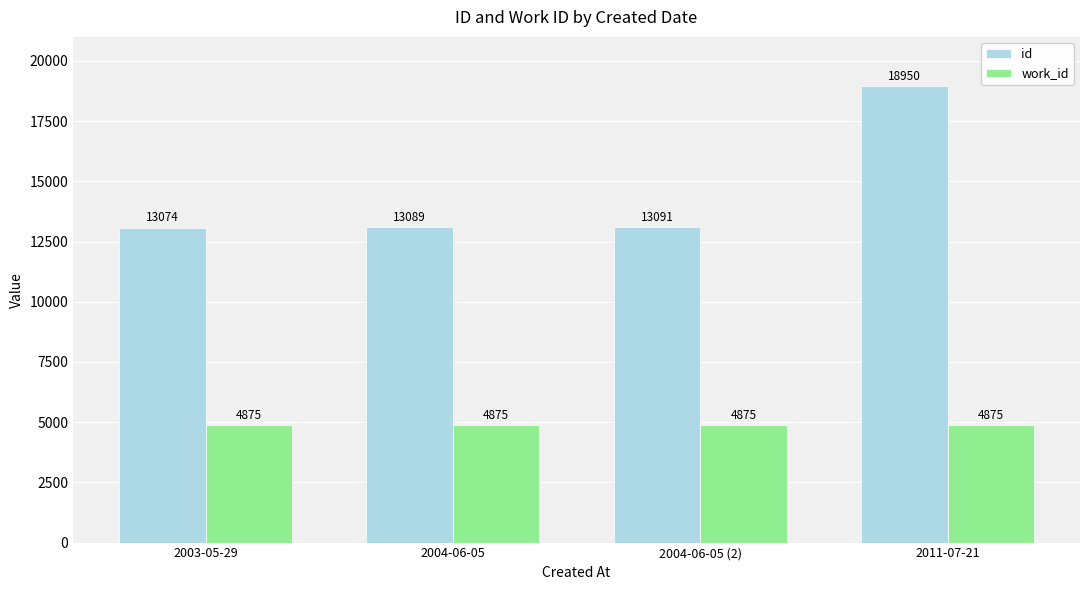

What is the label of the 3rd bar from the left?

2004-06-05 (2)